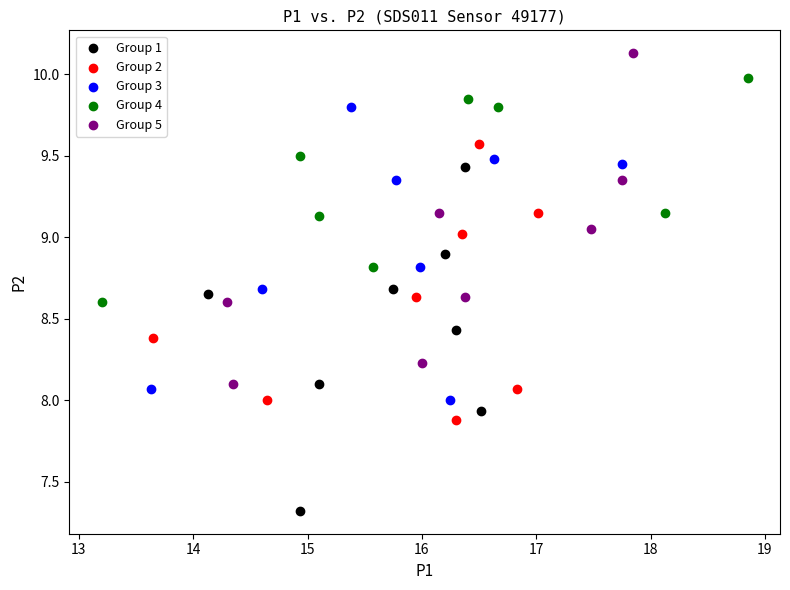

Which series has the largest Y range (max minus min)?

Group 1